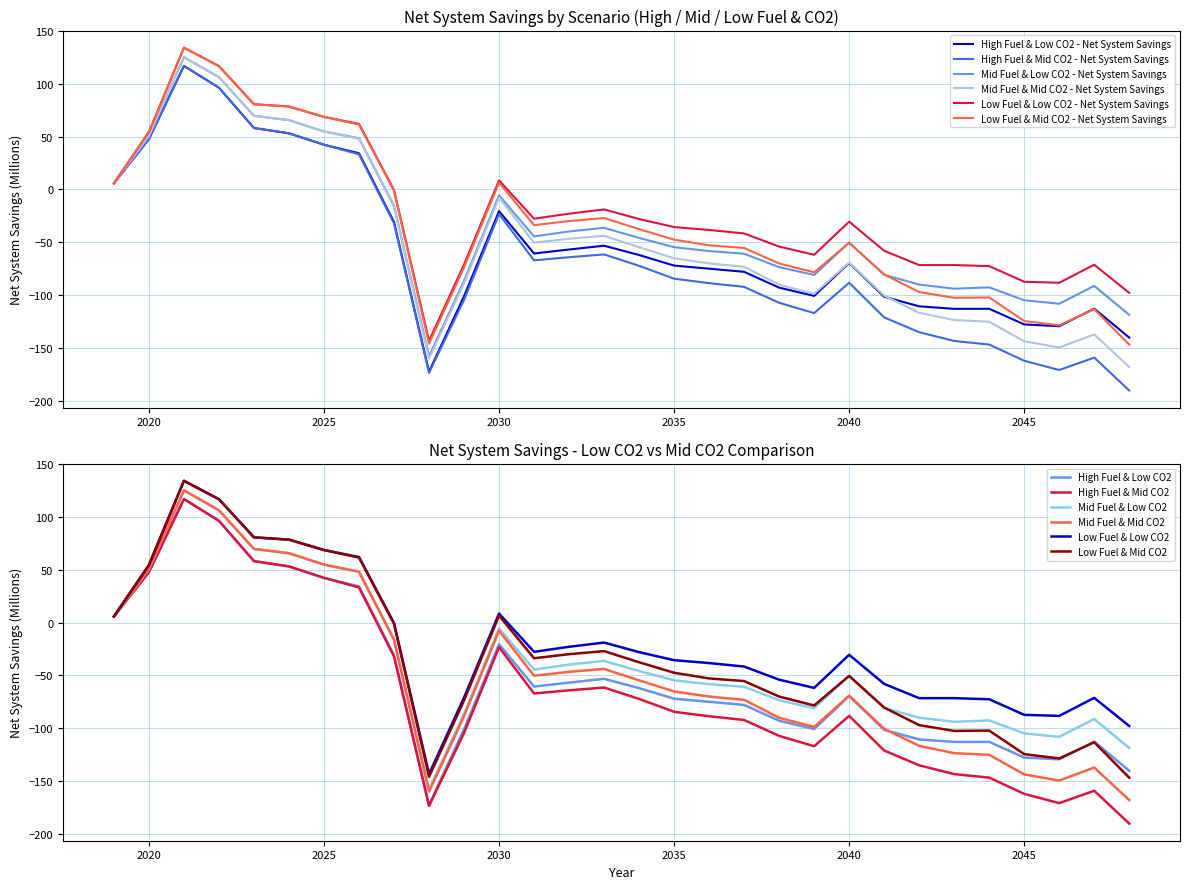

How many interior local valleys does the Mid Fuel & Low CO2 - Net System Savings series have?

5